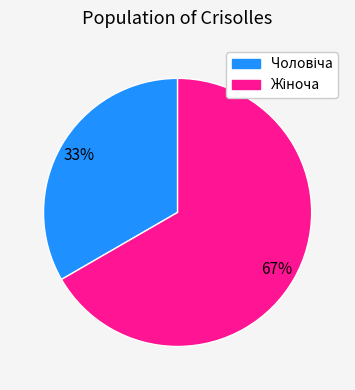

Is there any slice that represents more than half of the pie?

Yes